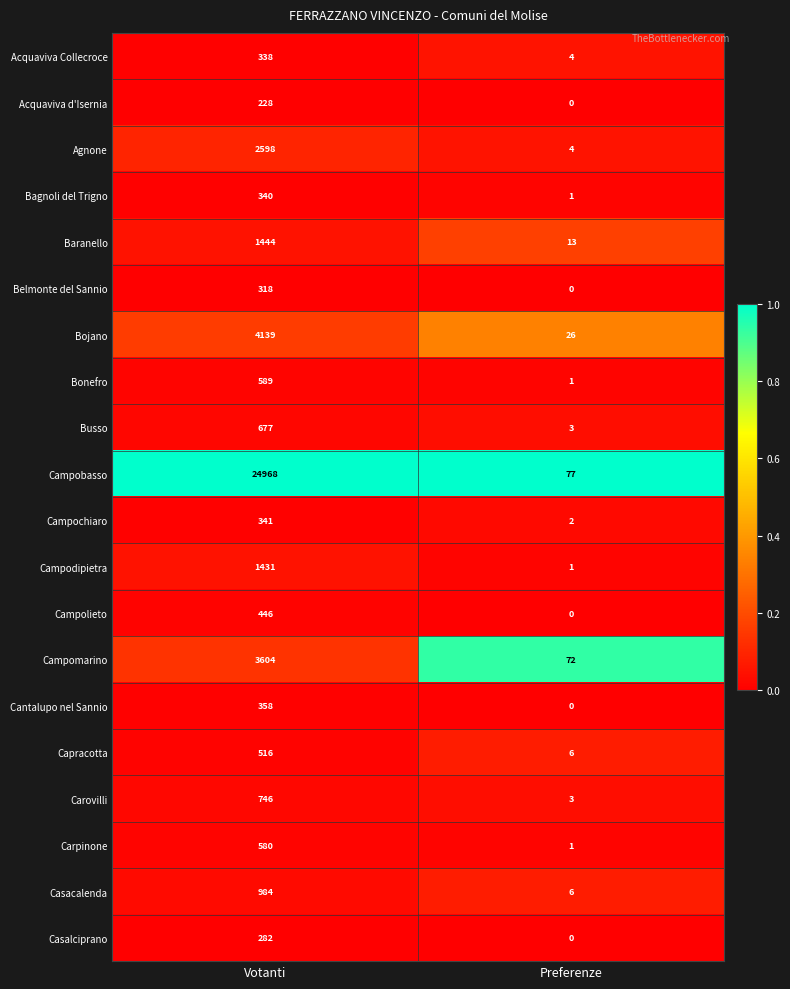

At which category does the chart reach its peak across all series?

Votanti